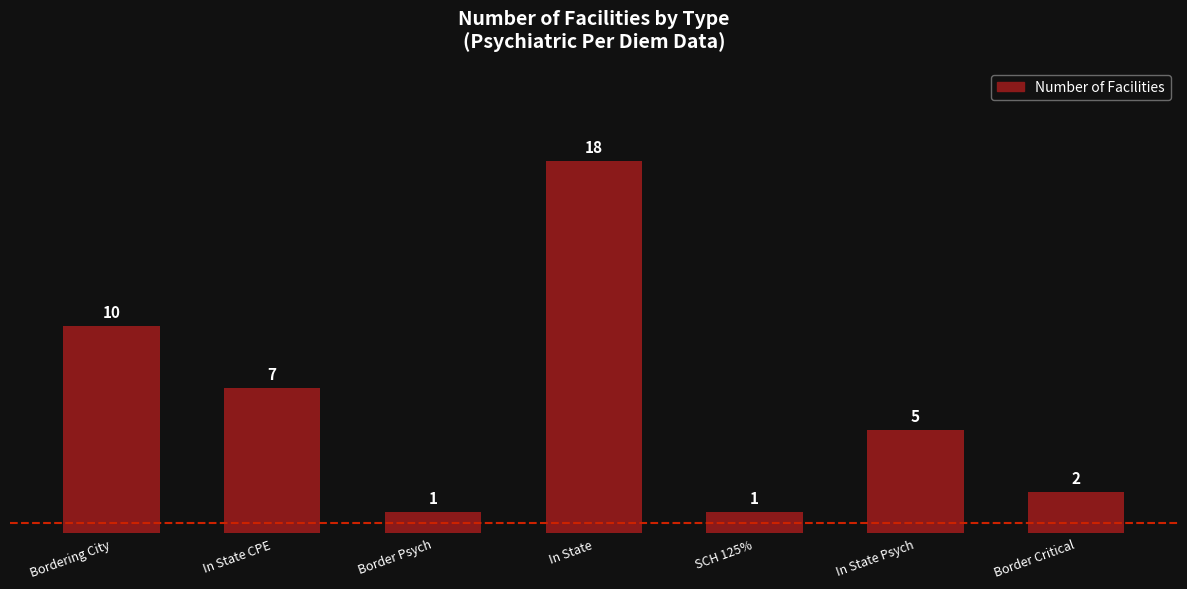

Approximately how many times larger is the value at In State compared to Border Psych?

18.0